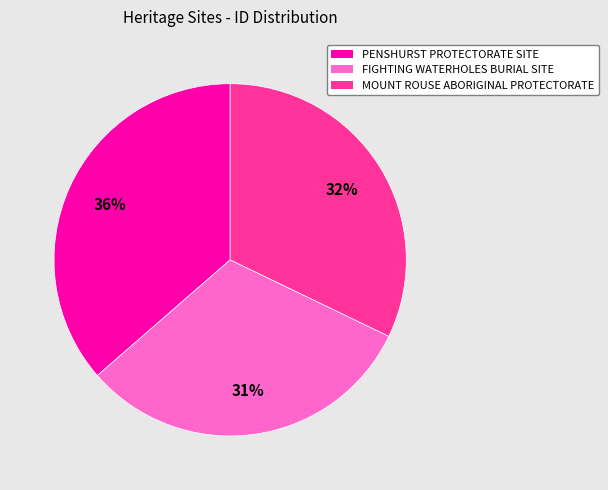

How many slices are in this pie chart?

3